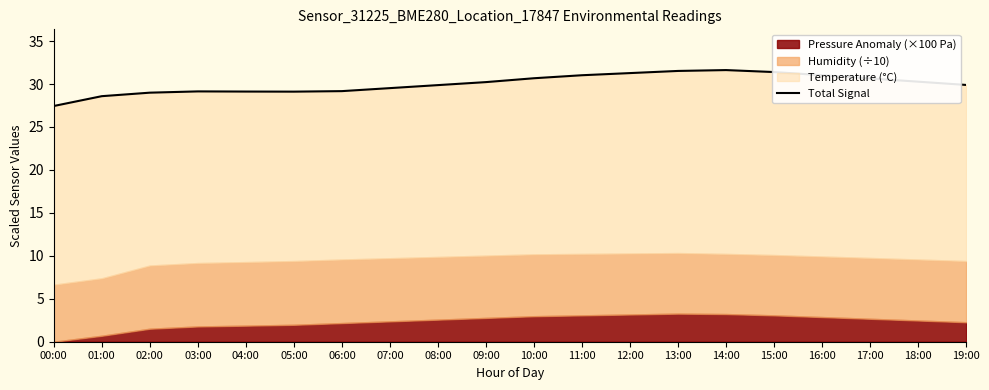

How many interior local valleys (lower than both neighbors) does the data have?

1